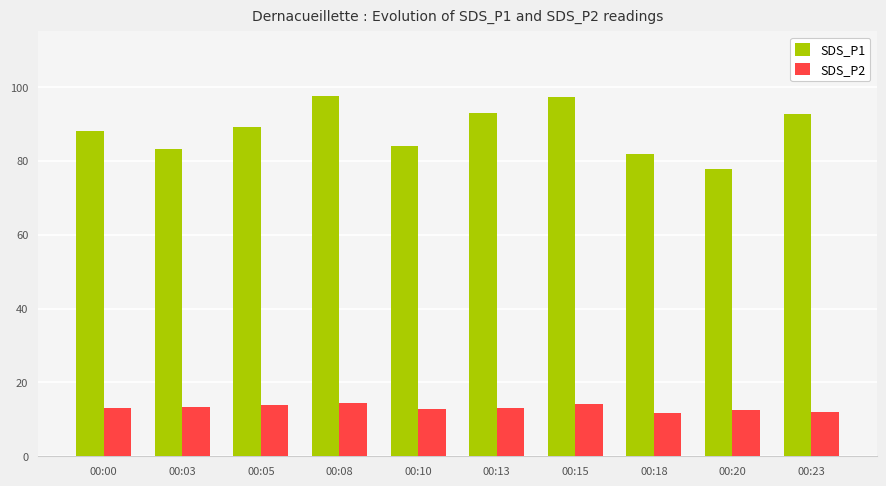

What are all the series names shown in the legend?

SDS_P1, SDS_P2